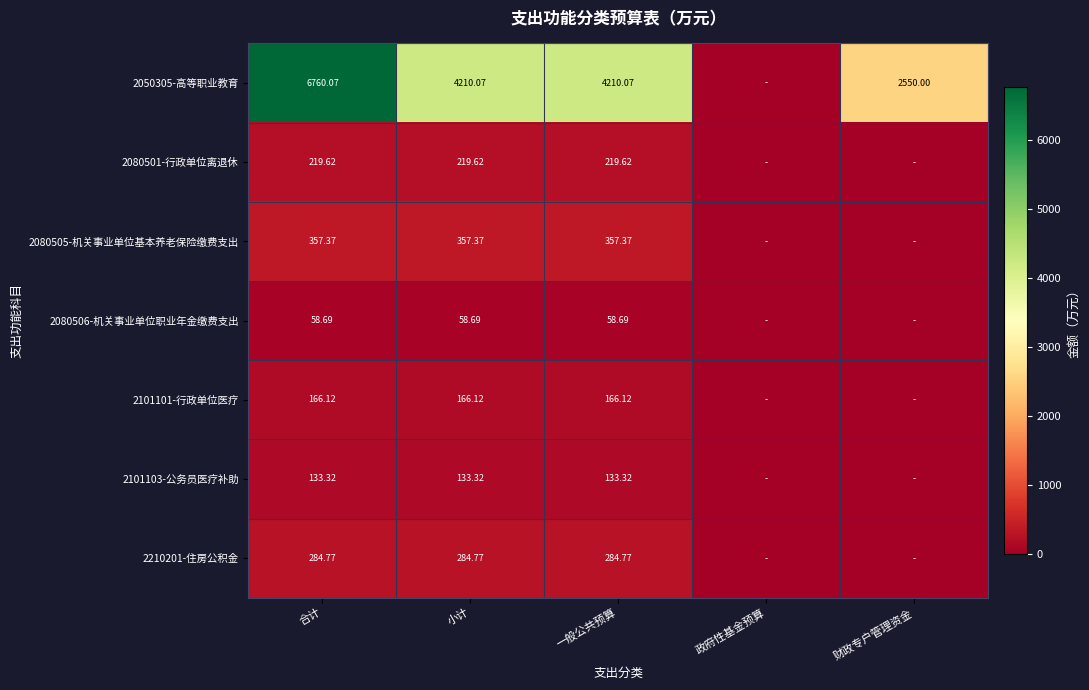

Which label corresponds to the smallest value in the chart?

政府性基金预算